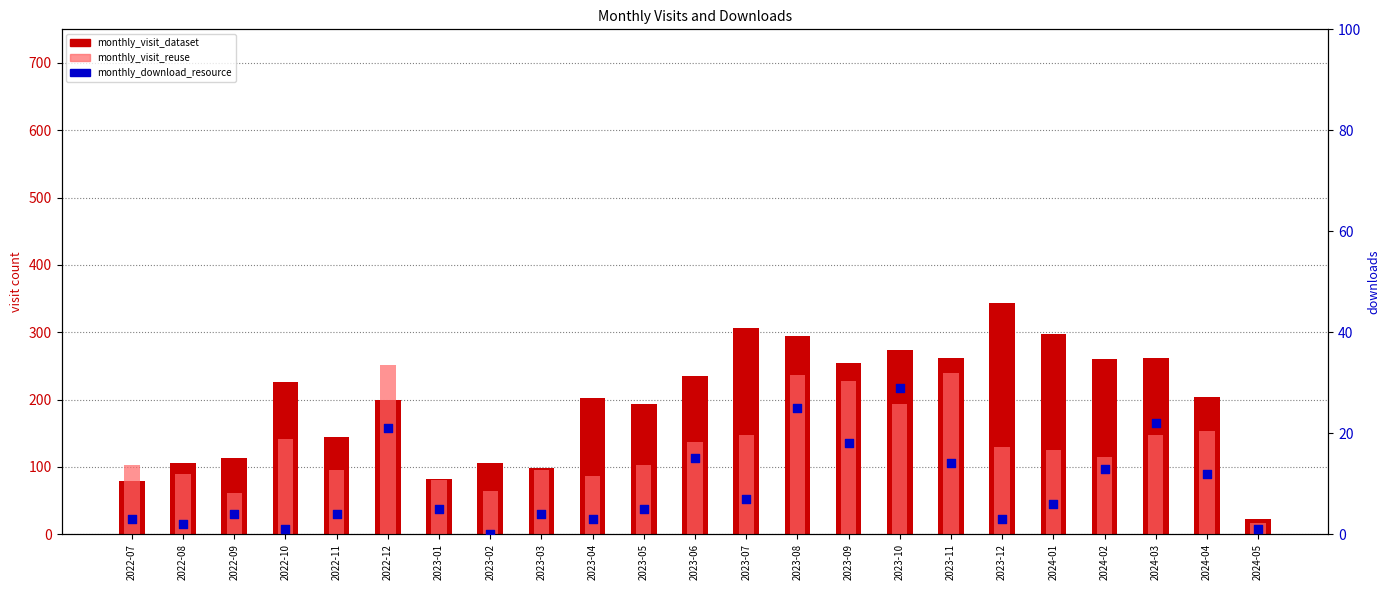

What is the total value across all series at 2023-02?

170